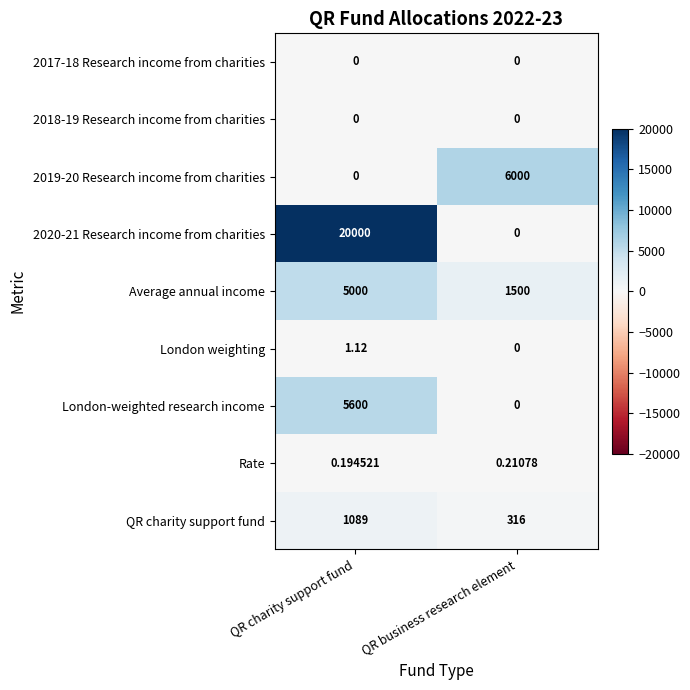

Which series has the largest range (max minus min)?

2020-21 Research income from charities